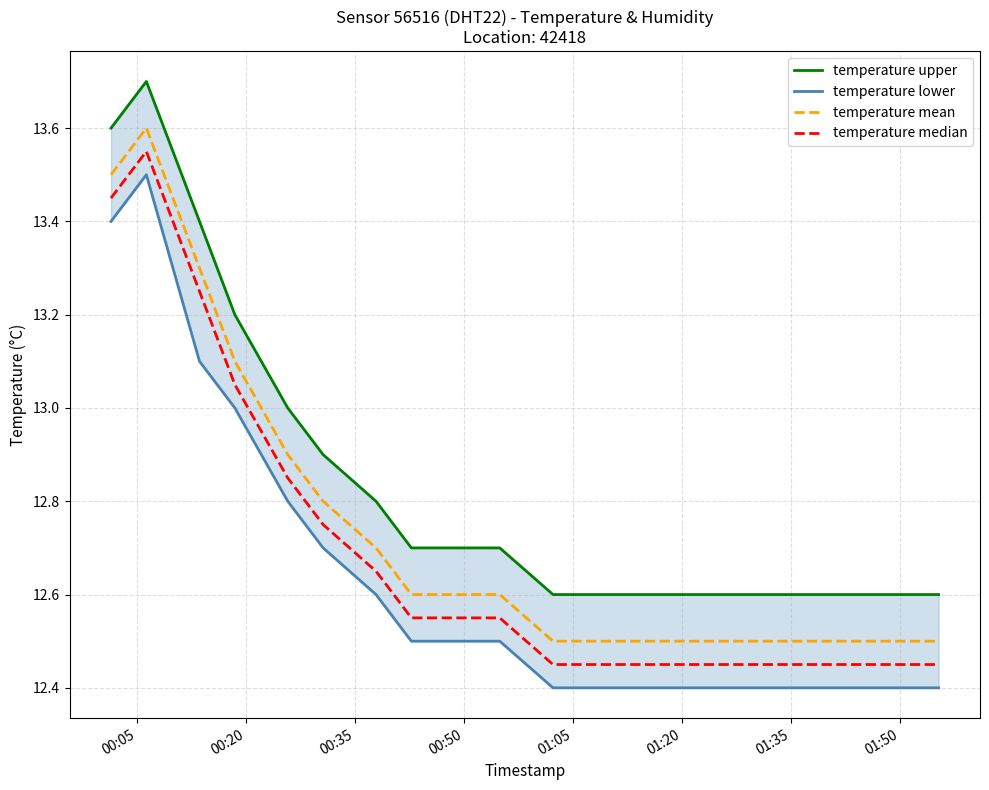

The value of temperature lower at 00:35 is 4.5. True or false?

False